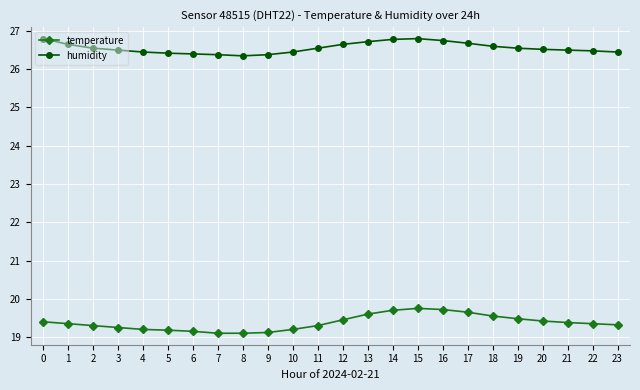

Which series has the widest spread of values?

temperature